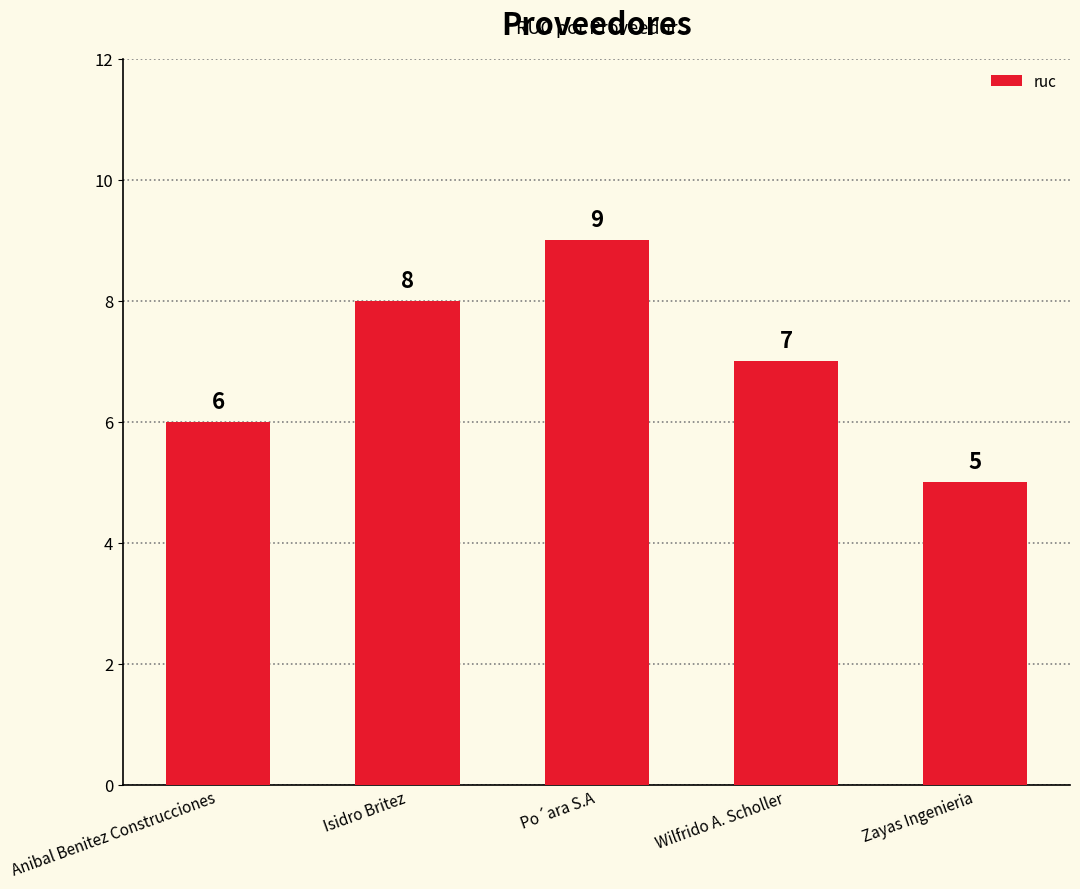

Is it true that the value at Wilfrido A. Scholler is 7?

True